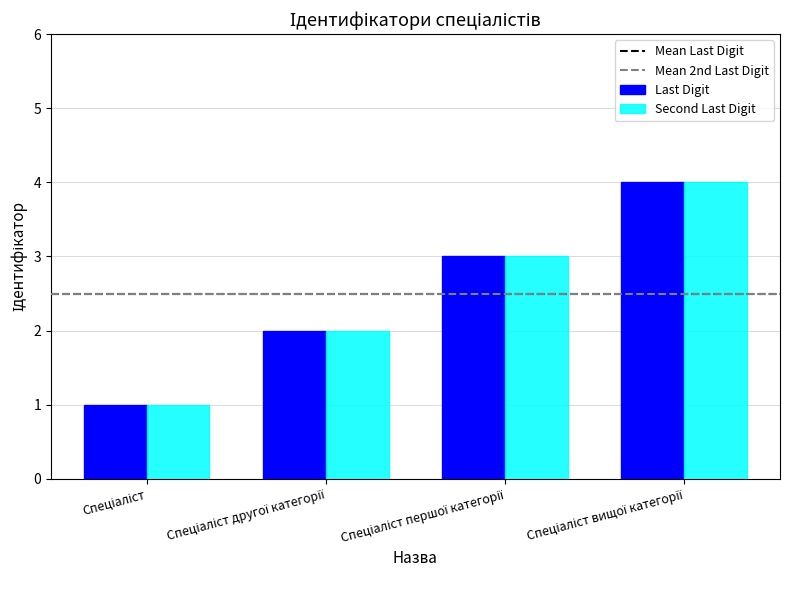

What is the sum of all Second Last Digit values?

10